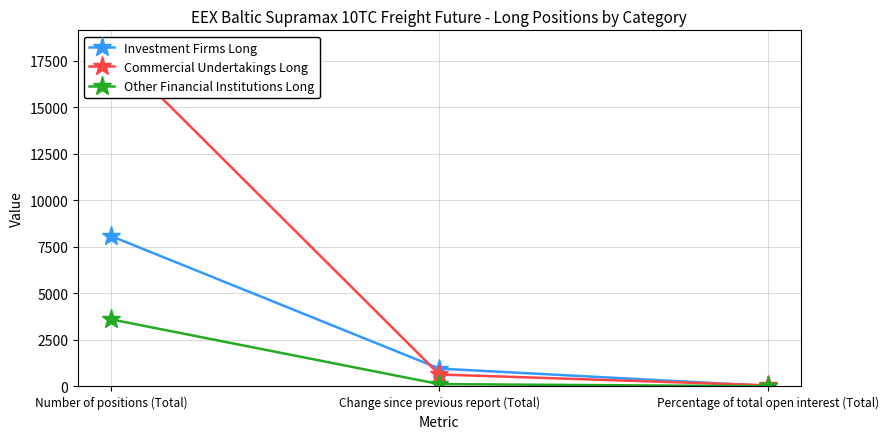

At which label does Other Financial Institutions Long reach its peak?

Number of positions (Total)